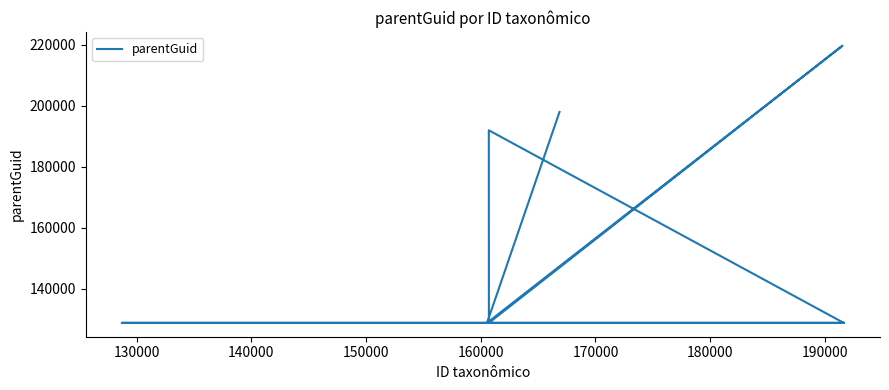

The chart shows a value of 57524 at 190000. True or false?

False